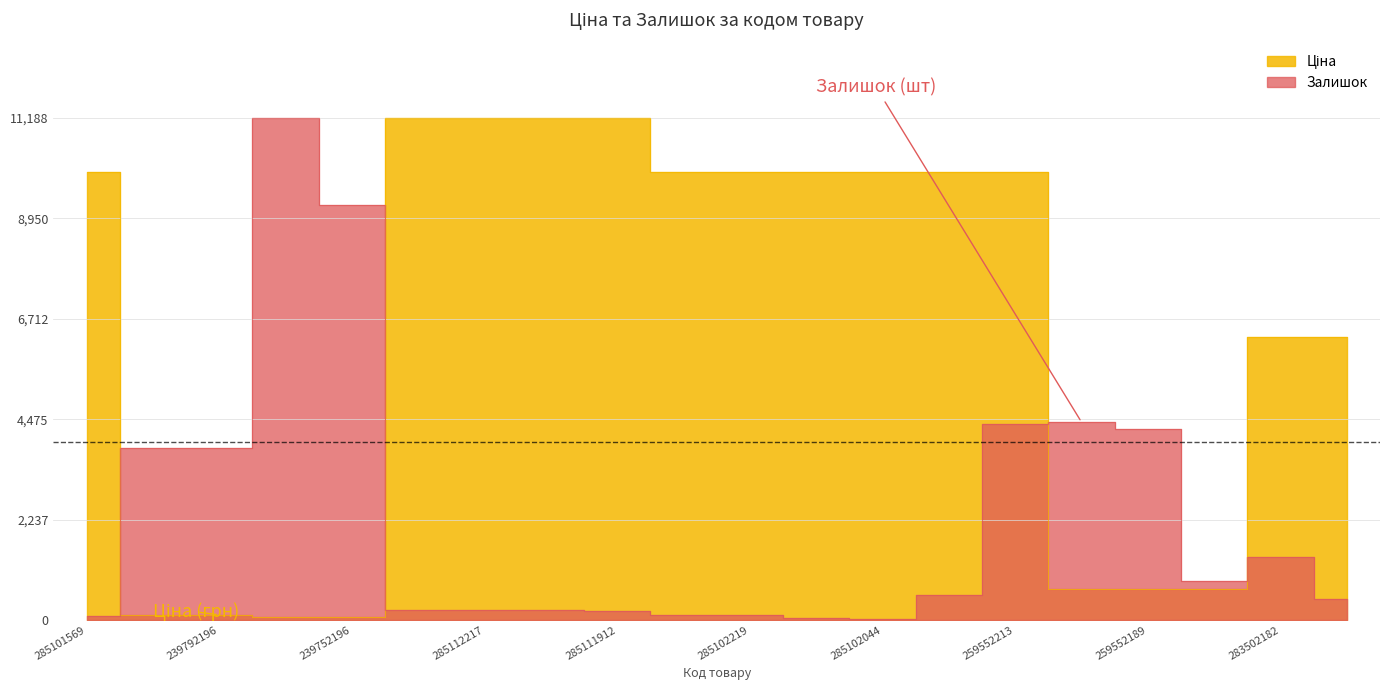

Which series has the largest total across all categories?

Ціна